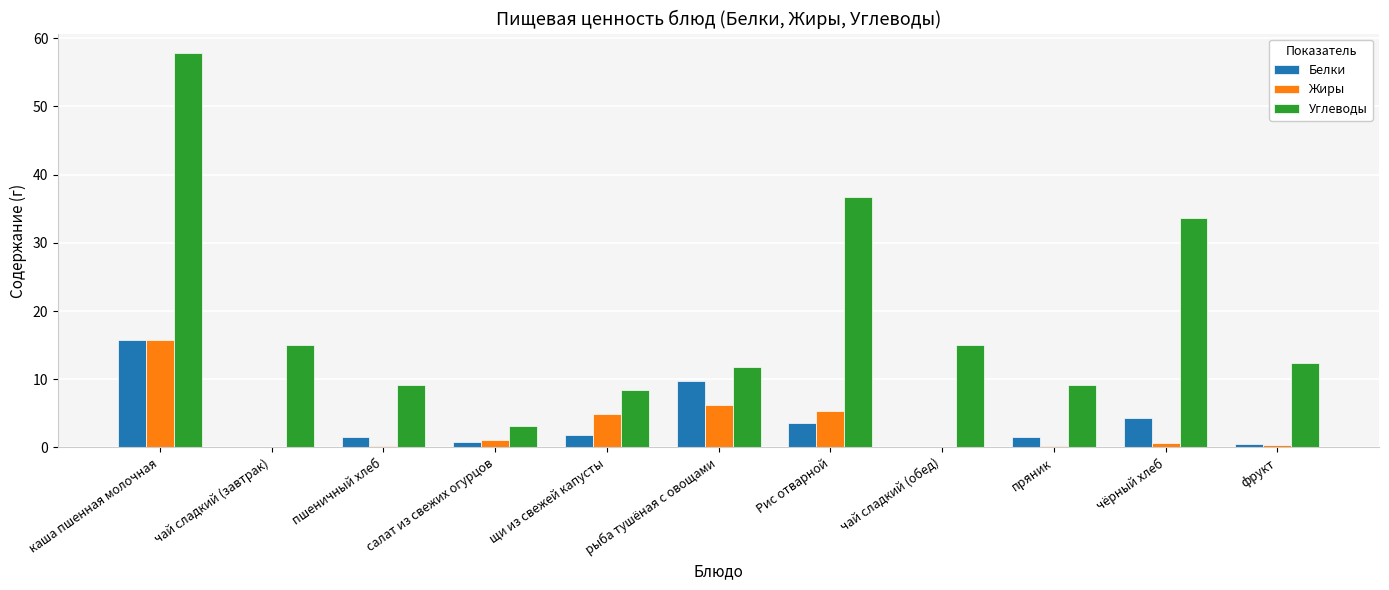

What is the sum of all Белки values?

39.8